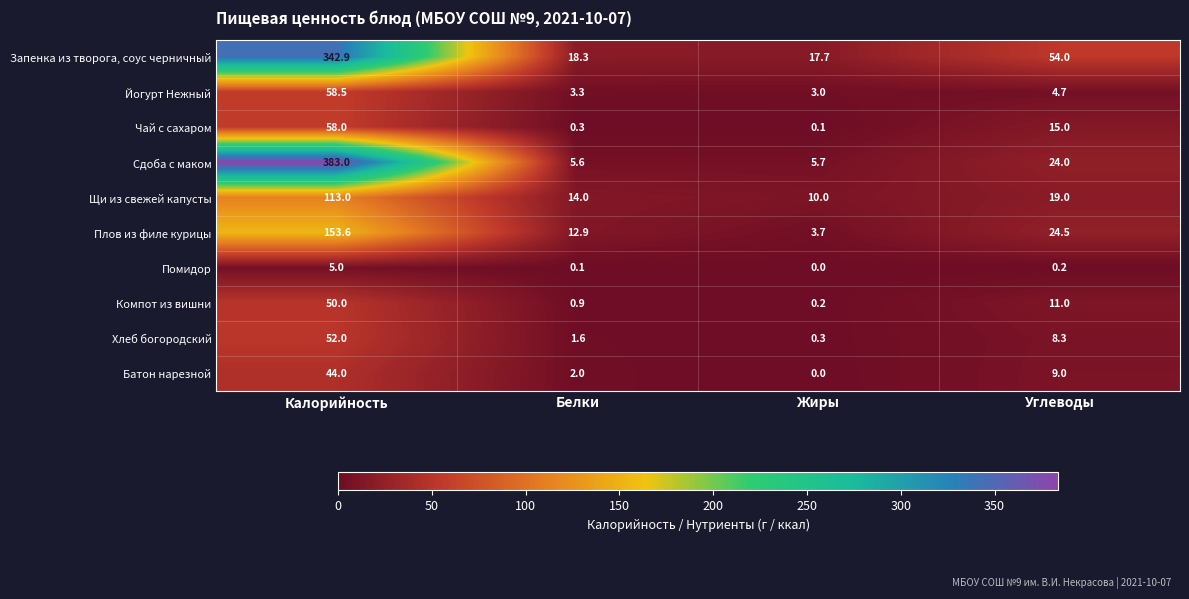

What is the average value of the Батон нарезной series?

13.8